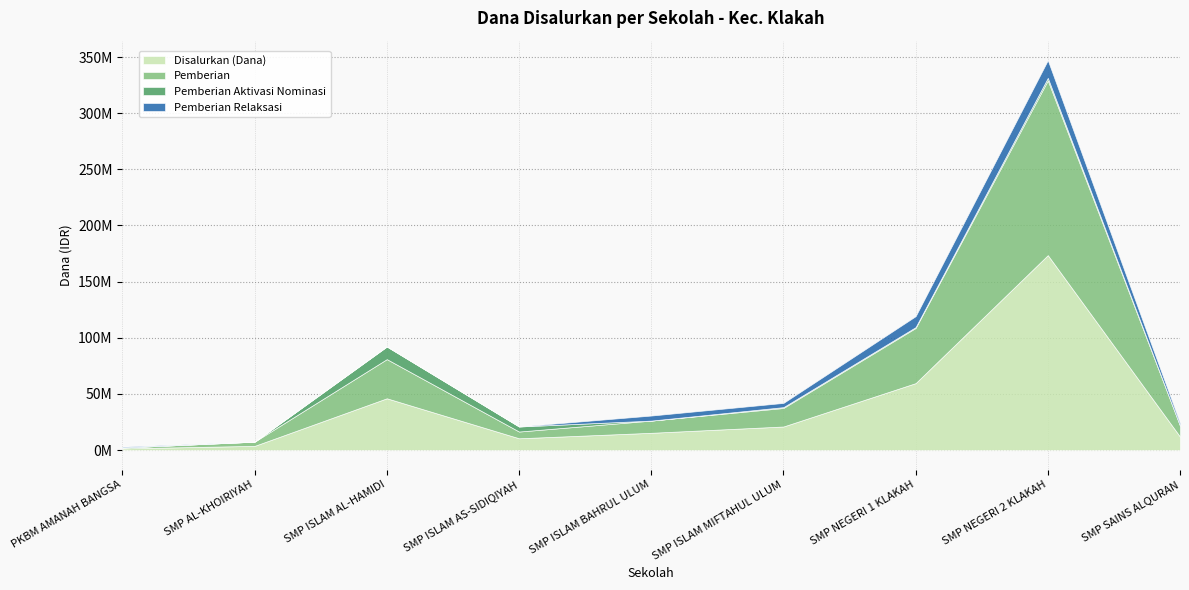

What is the spread (max minus min) of values at SMP ISLAM BAHRUL ULUM?

15375000